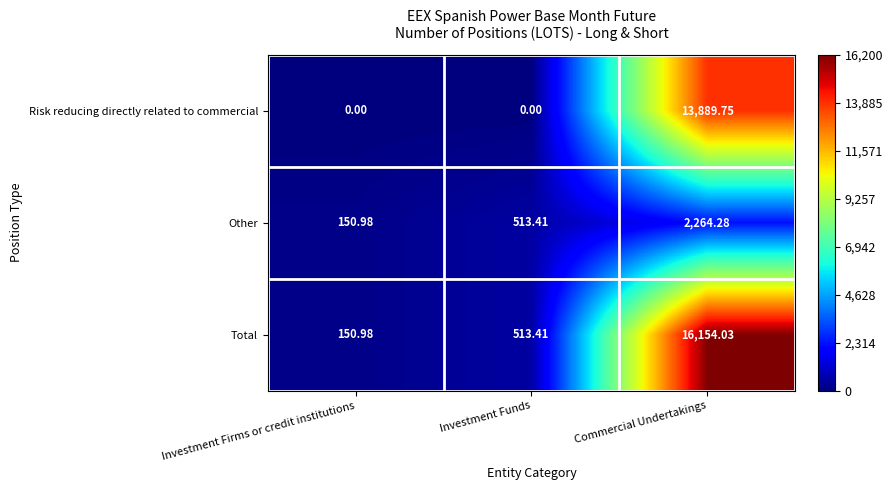

List the series in order of their peak value, highest first.

Total, Risk reducing directly related to commercial, Other